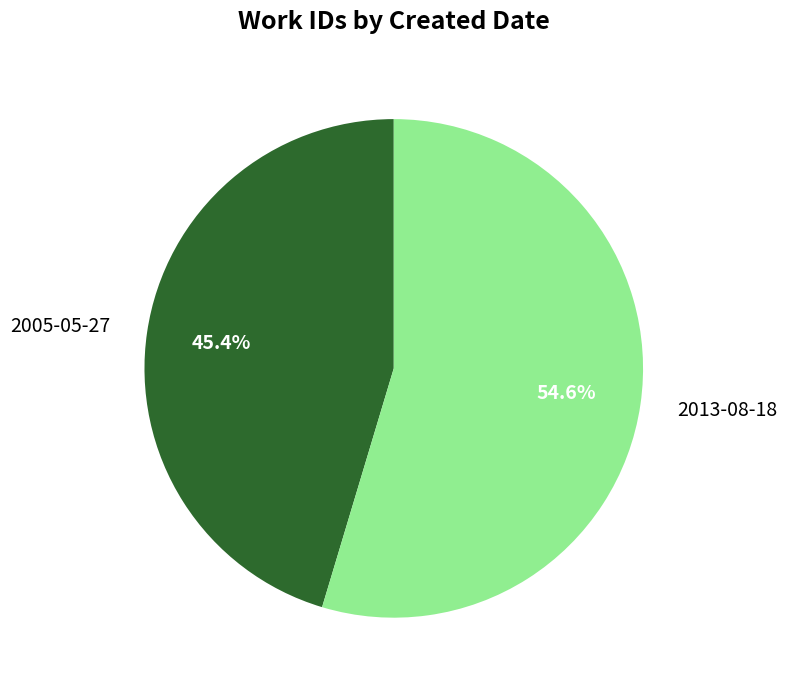

Is it true that 2005-05-27 is 31% of the pie?

False